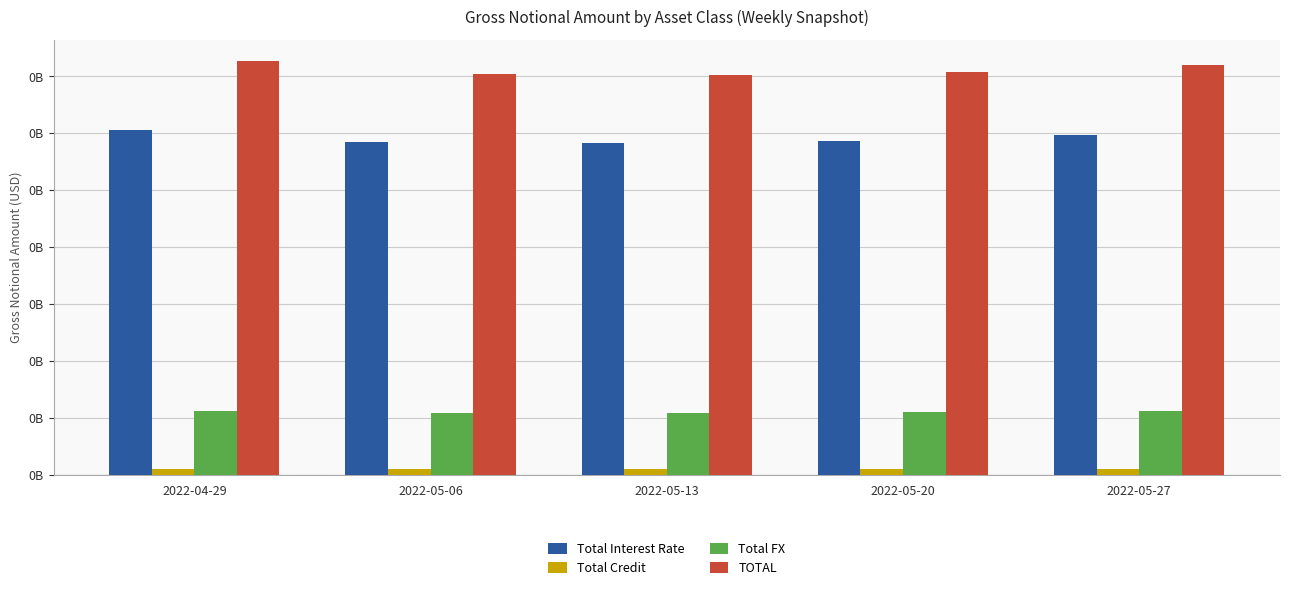

What are all the series names shown in the legend?

Total Interest Rate, Total Credit, Total FX, TOTAL